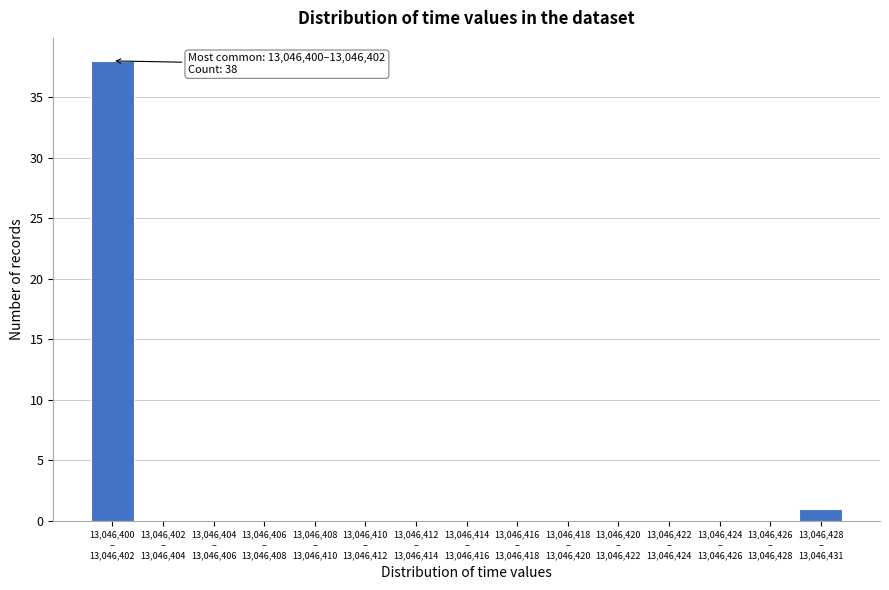

What is the greatest value displayed?

38